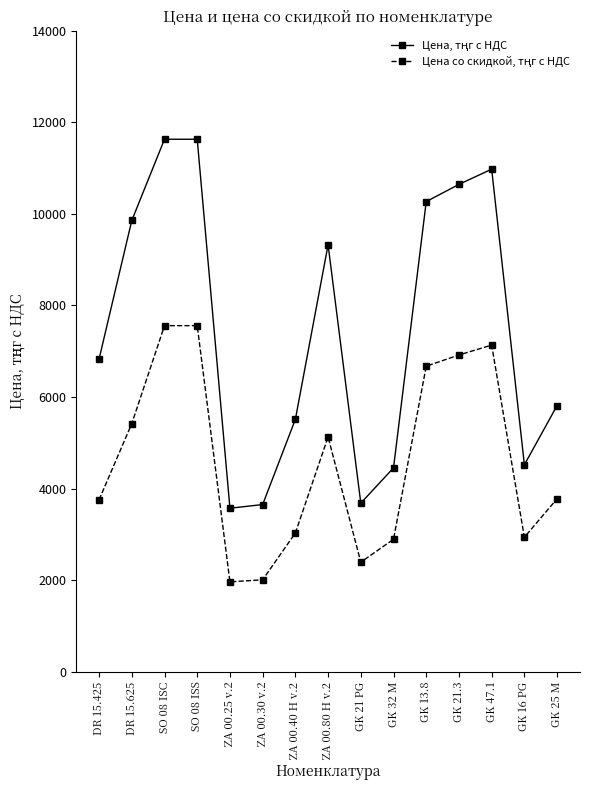

What is the spread (max minus min) of values at ZA 00.40 H v.2?

2480.9